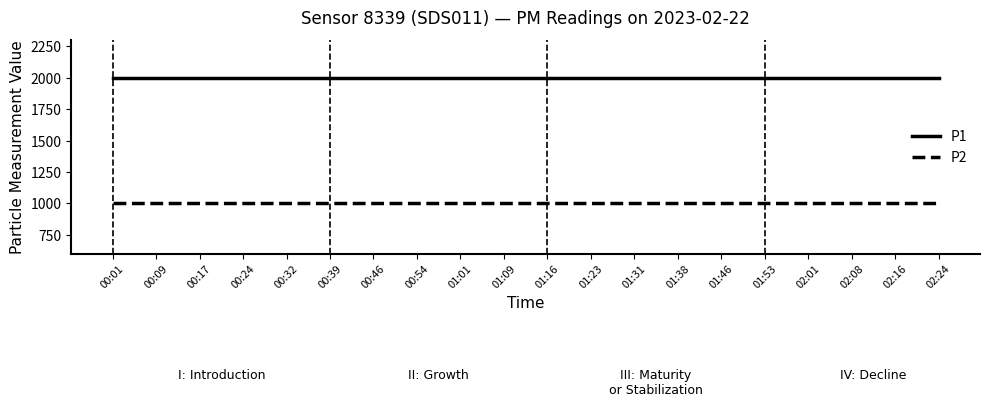

What is the smallest value displayed?

999.9